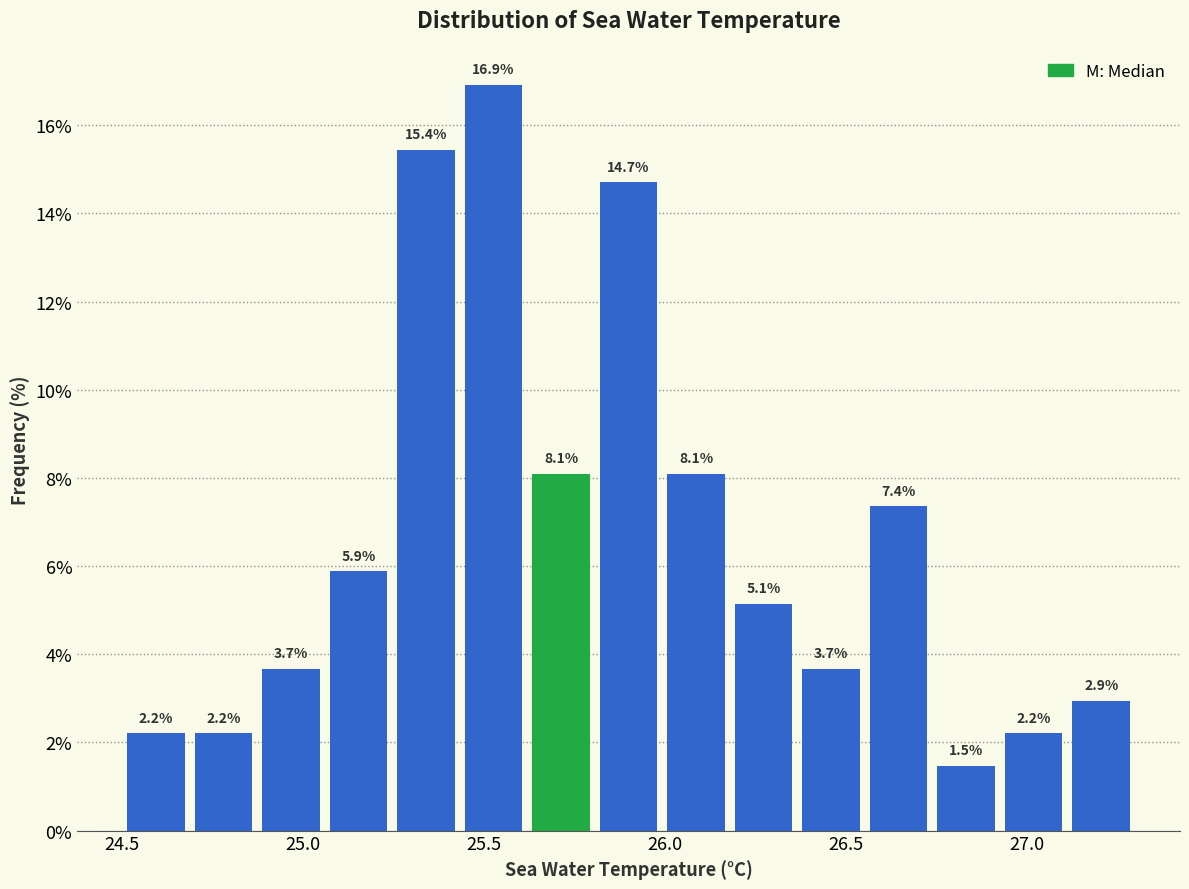

Read against the x-axis, roughly where is the centre of the tallest bar?

25.55